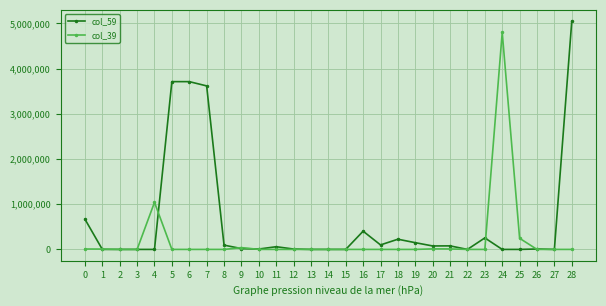

What is the average value of the col_59 series?

628784